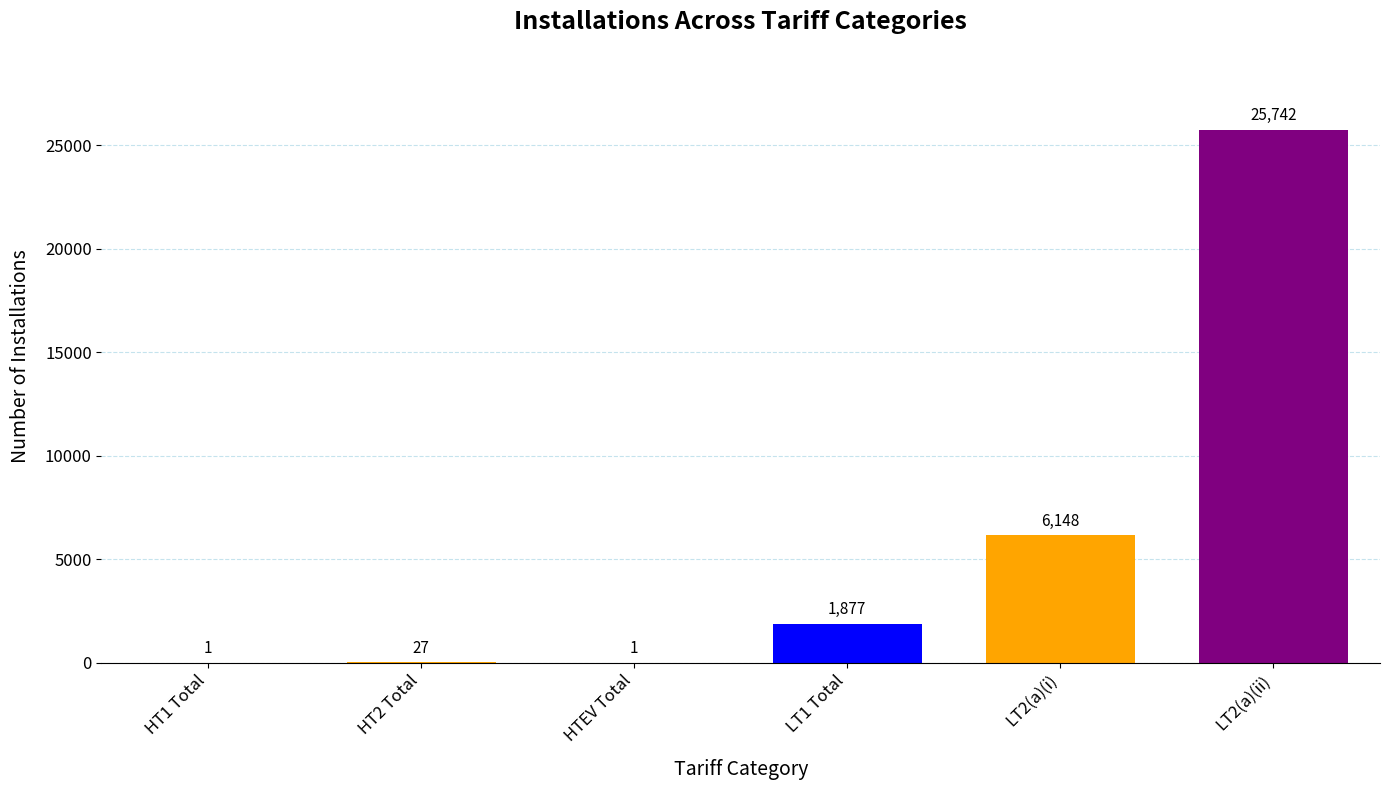

Is the value of Total Installations at LT2(a)(ii) greater than the value of Live Installations at HTEV Total?

Yes